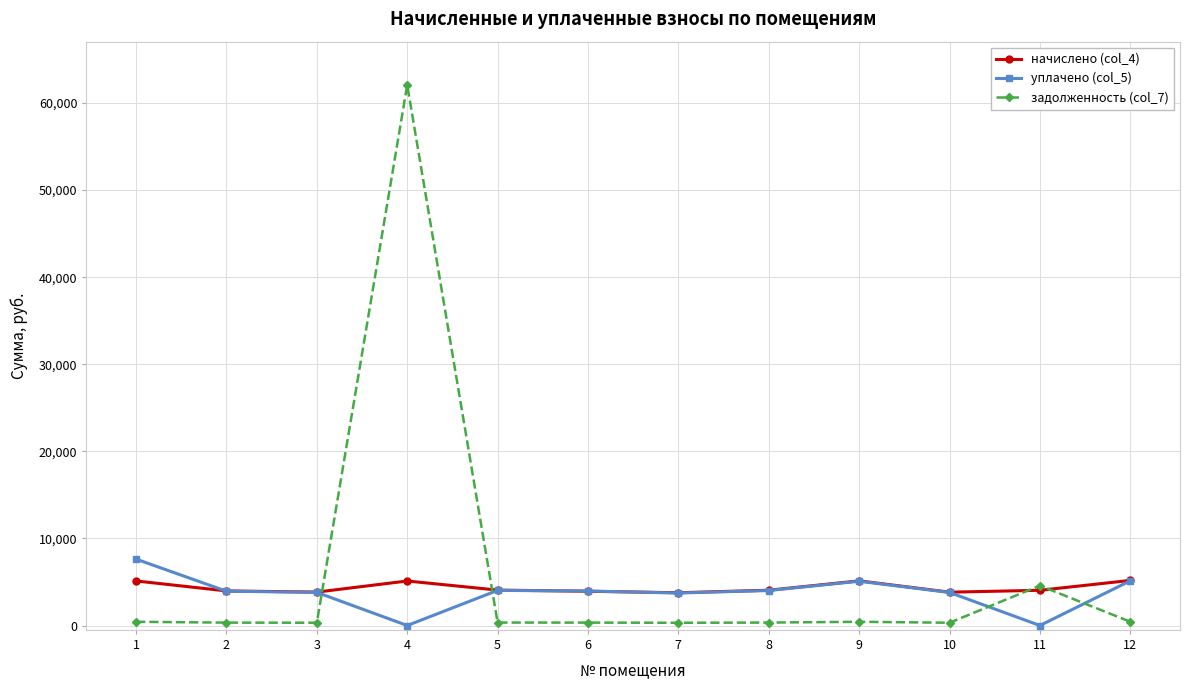

Where does the уплачено (col_5) series first go above 3959?

1